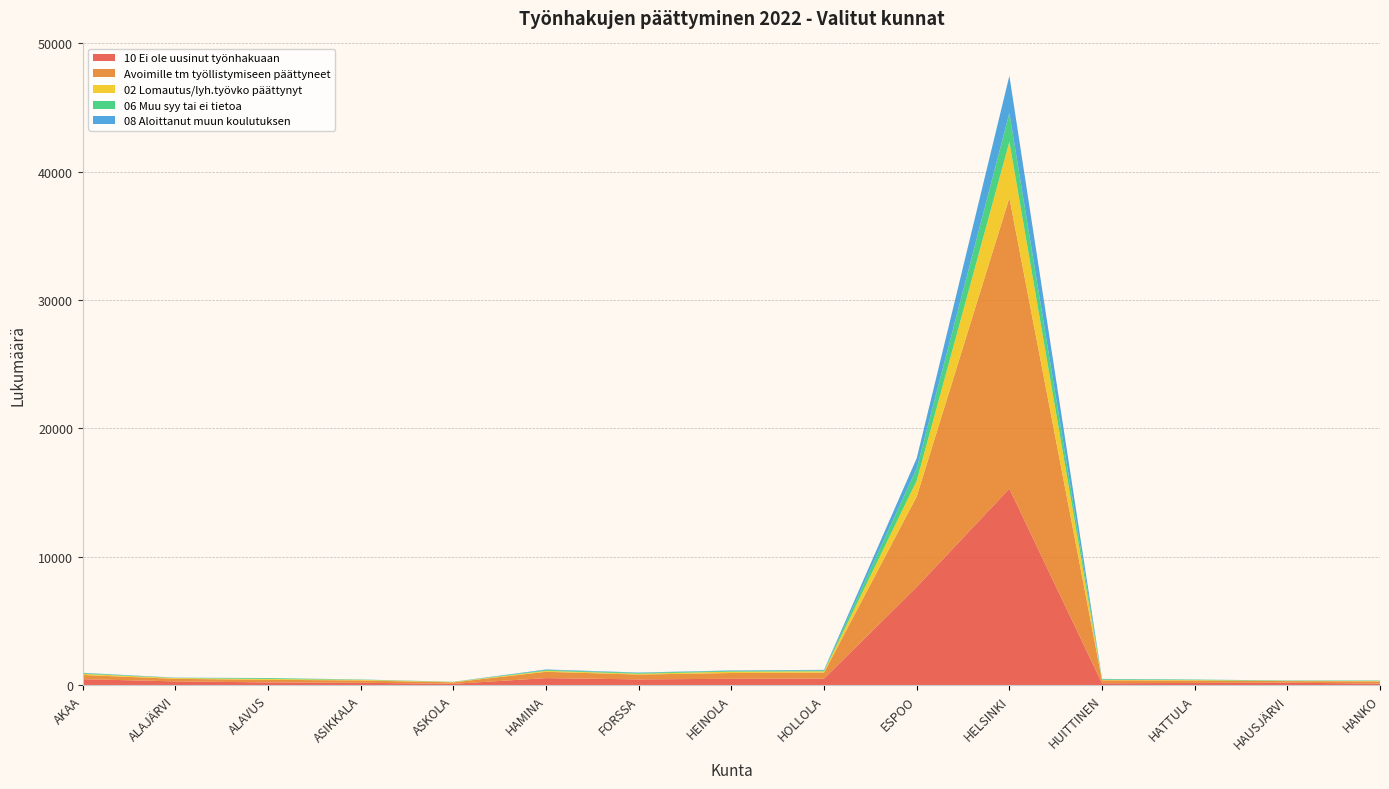

Reading left to right, what are all the values shown in this chart?

10 Ei ole uusinut työnhakuaan: AKAA=456	ALAJÄRVI=286	ALAVUS=205	ASIKKALA=177	ASKOLA=95	HAMINA=540	FORSSA=441	HEINOLA=487	HOLLOLA=502	ESPOO=7645	HELSINKI=15306	HUITTINEN=139	HATTULA=165	HAUSJÄRVI=182	HANKO=113
Avoimille tm työllistymiseen päättyneet: AKAA=329	ALAJÄRVI=197	ALAVUS=203	ASIKKALA=180	ASKOLA=115	HAMINA=492	FORSSA=376	HEINOLA=451	HOLLOLA=467	ESPOO=7054	HELSINKI=22660	HUITTINEN=230	HATTULA=187	HAUSJÄRVI=125	HANKO=170
02 Lomautus/lyh.työvko päättynyt: AKAA=86	ALAJÄRVI=60	ALAVUS=65	ASIKKALA=49	ASKOLA=28	HAMINA=75	FORSSA=64	HEINOLA=107	HOLLOLA=101	ESPOO=1228	HELSINKI=4367	HUITTINEN=38	HATTULA=36	HAUSJÄRVI=20	HANKO=32
06 Muu syy tai ei tietoa: AKAA=55	ALAJÄRVI=17	ALAVUS=65	ASIKKALA=23	ASKOLA=11	HAMINA=64	FORSSA=67	HEINOLA=61	HOLLOLA=71	ESPOO=957	HELSINKI=2236	HUITTINEN=55	HATTULA=36	HAUSJÄRVI=22	HANKO=28
08 Aloittanut muun koulutuksen: AKAA=28	ALAJÄRVI=16	ALAVUS=7	ASIKKALA=8	ASKOLA=6	HAMINA=44	FORSSA=28	HEINOLA=34	HOLLOLA=45	ESPOO=797	HELSINKI=2908	HUITTINEN=17	HATTULA=6	HAUSJÄRVI=10	HANKO=9